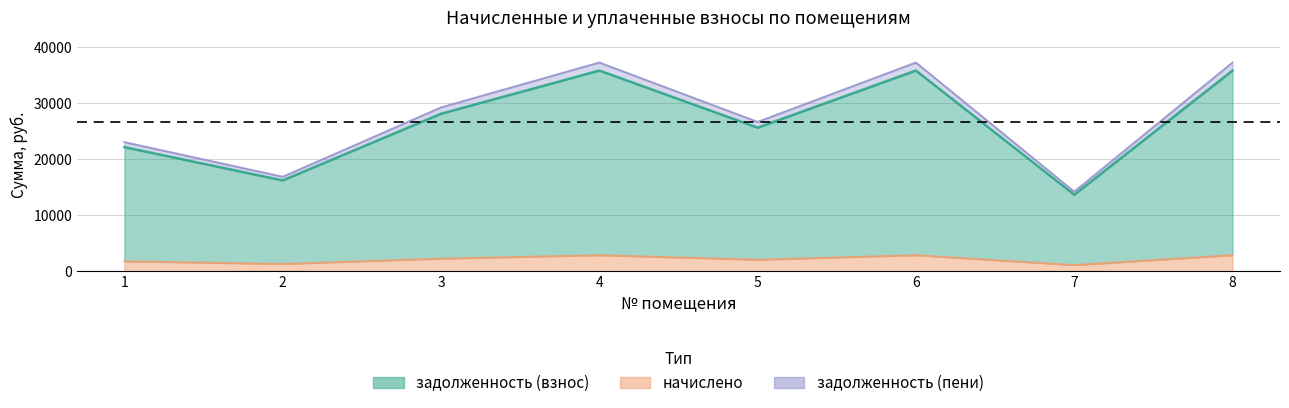

What is the maximum value for начислено?

2845.9